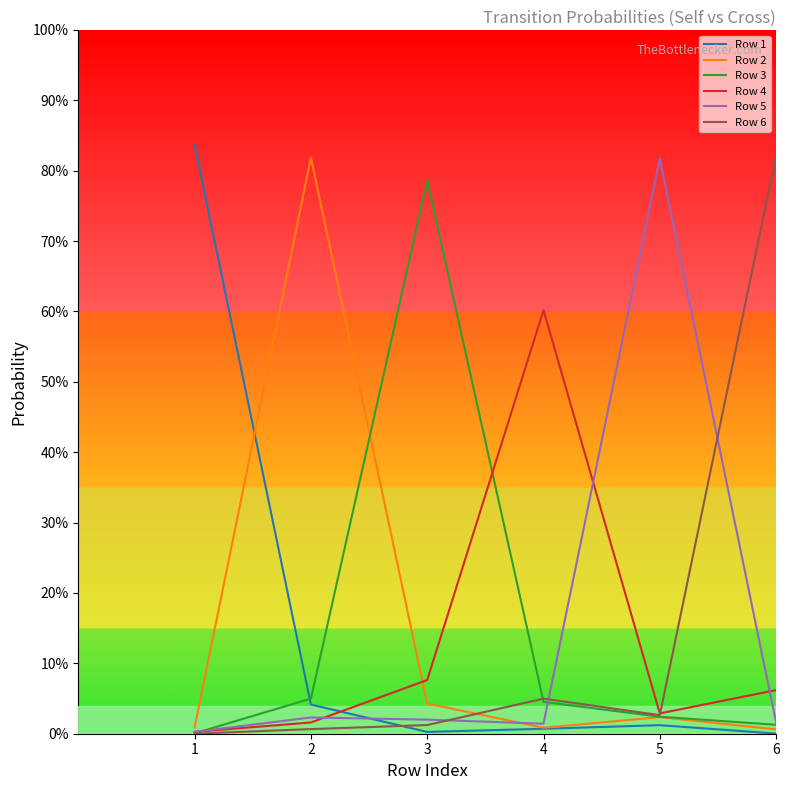

What is the total value across all series at 1?

0.9